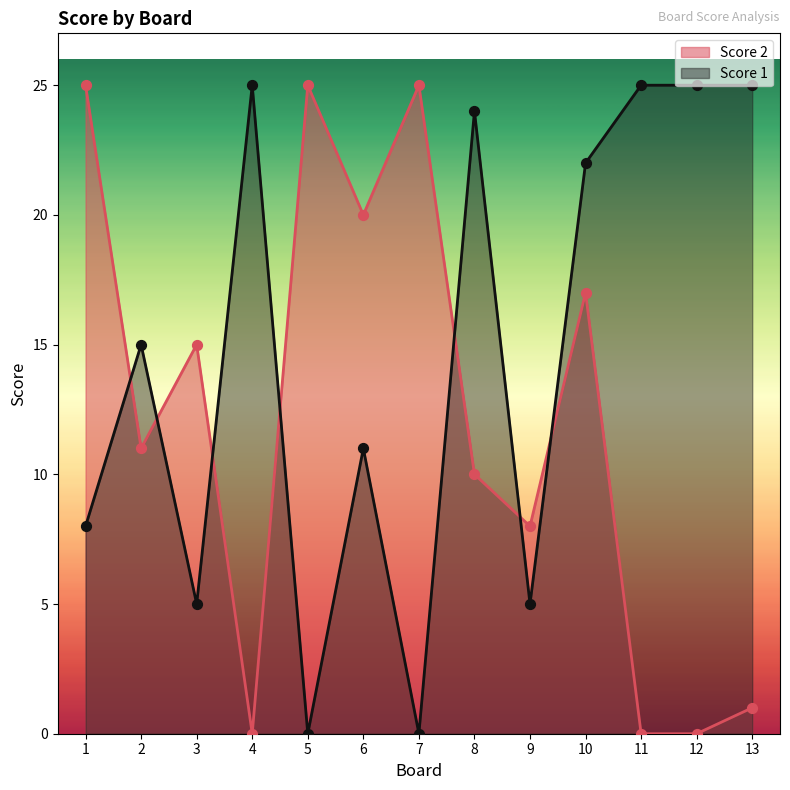

Which series has the widest spread of Y values?

Score 2